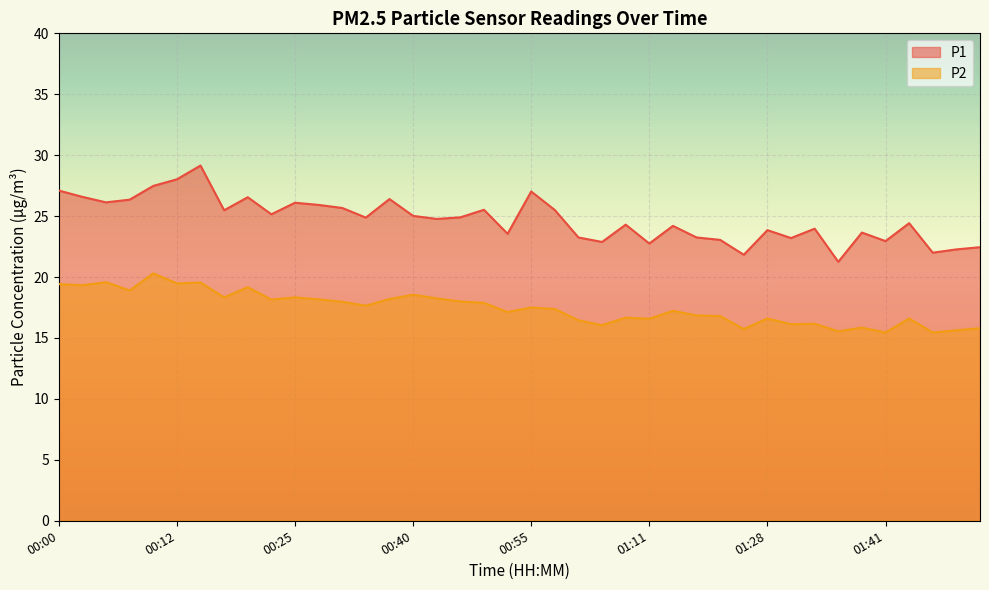

What position from the left is 01:46?

38